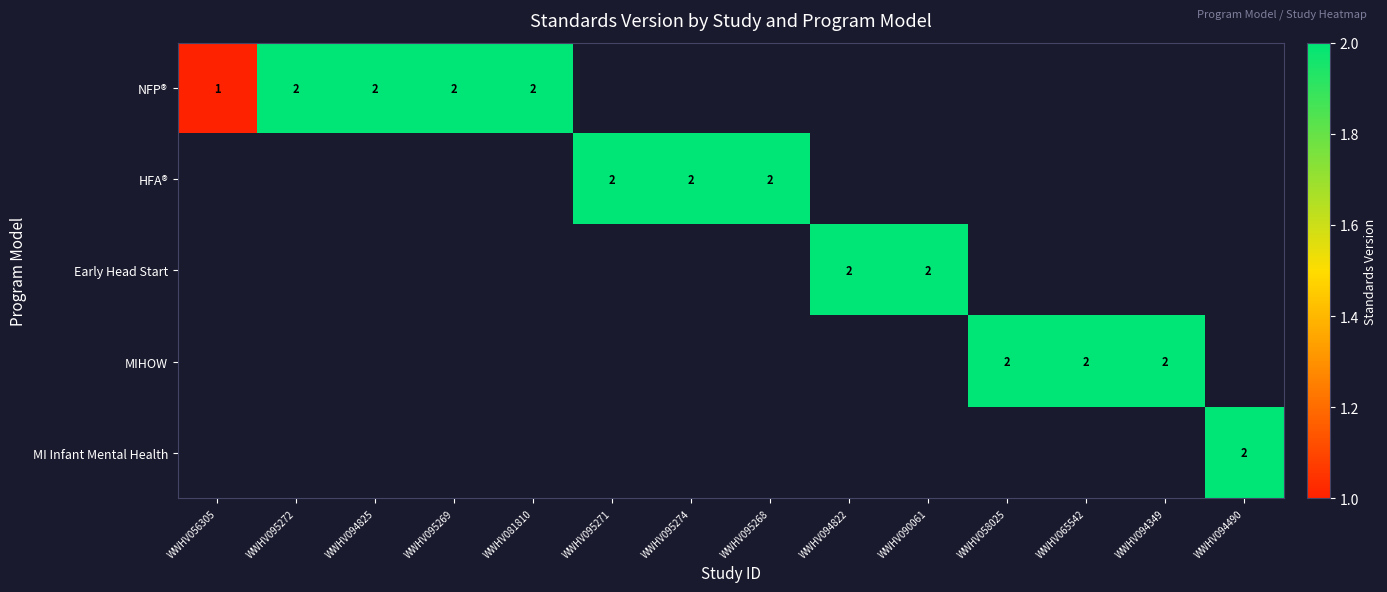

True or false: NFP® has a value of 2 at WWHV081810.

True